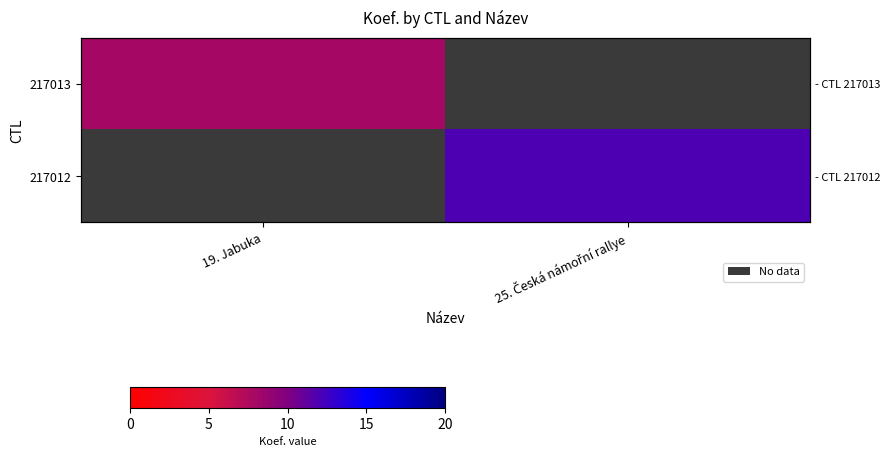

At which label is 217013 closest to 8?

19. Jabuka